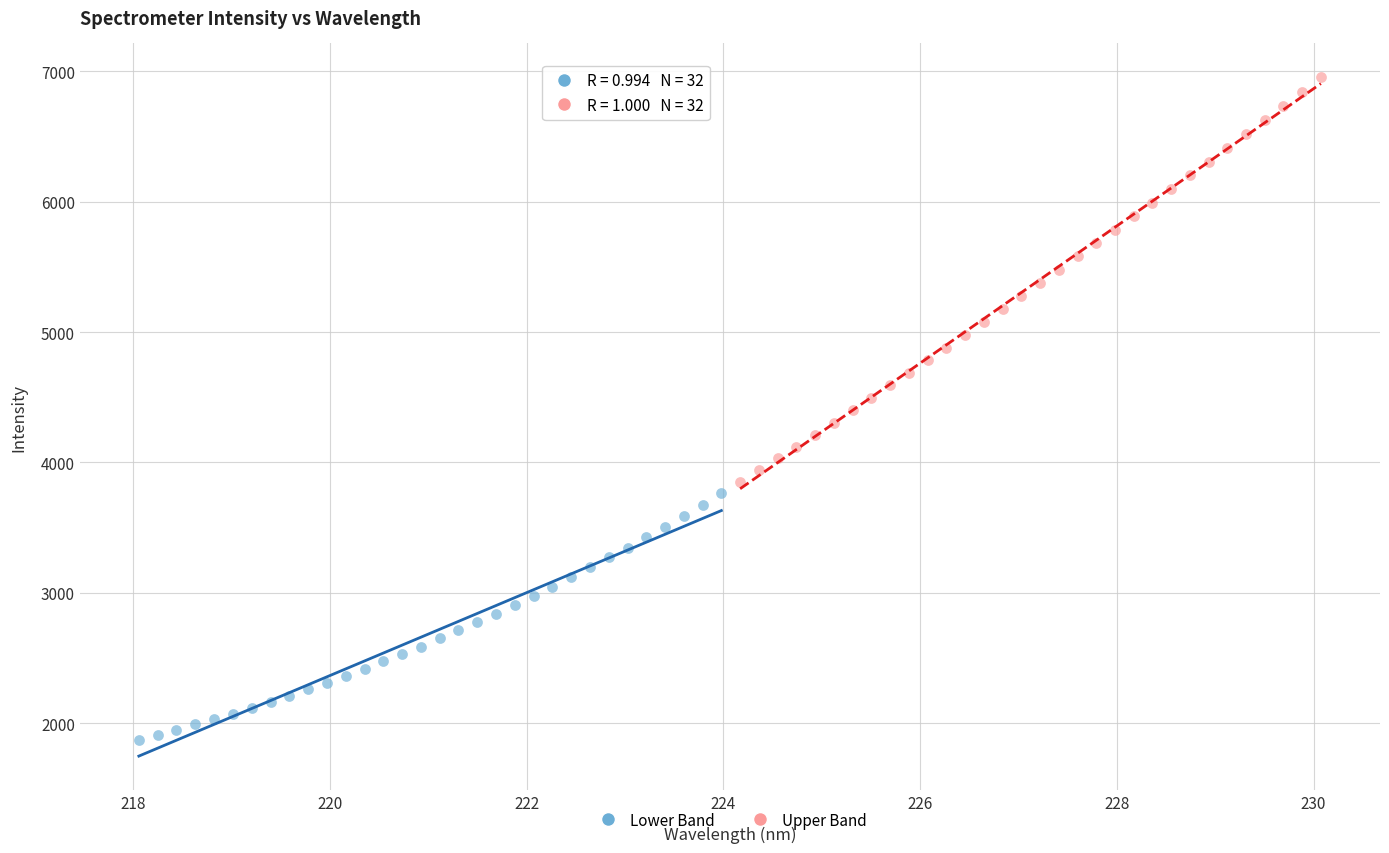

Which series contains the lowest Y value?

Lower Band